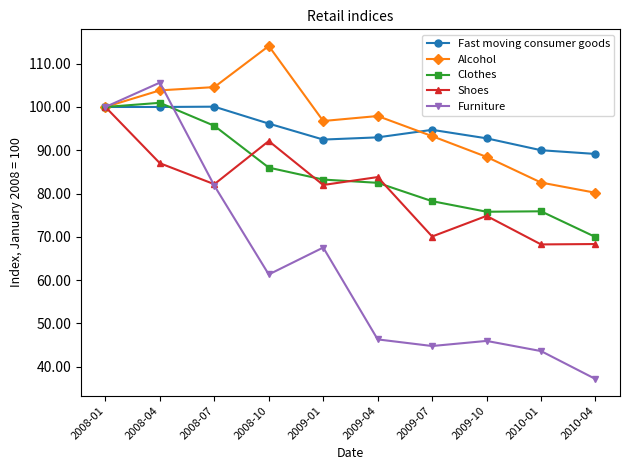

How many interior local valleys does the Furniture series have?

2